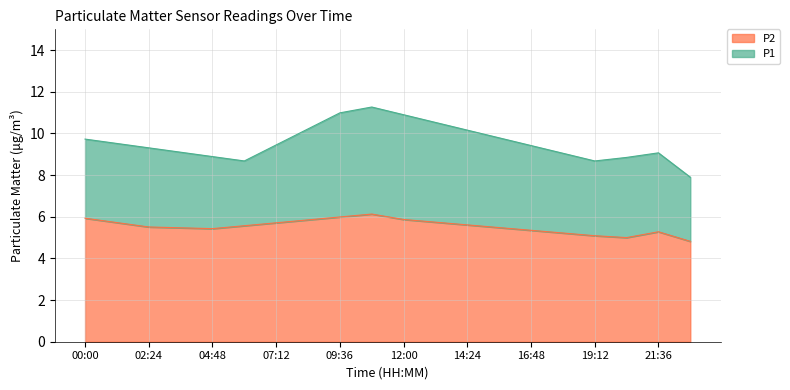

List the series in order of their peak value, lowest first.

P2, P1